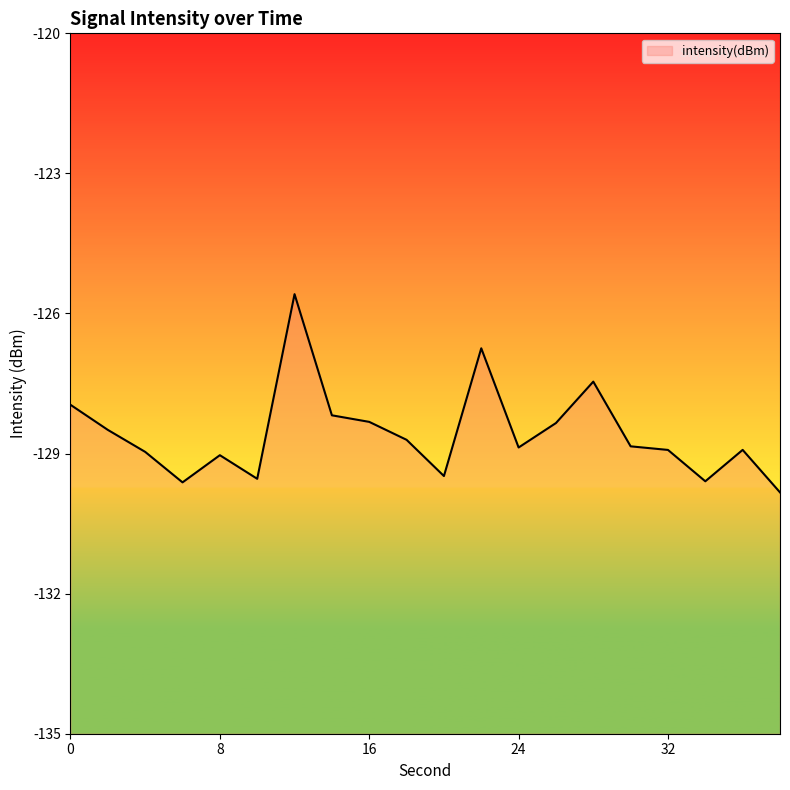

What is the value of the 15th point from the left?

-127.5